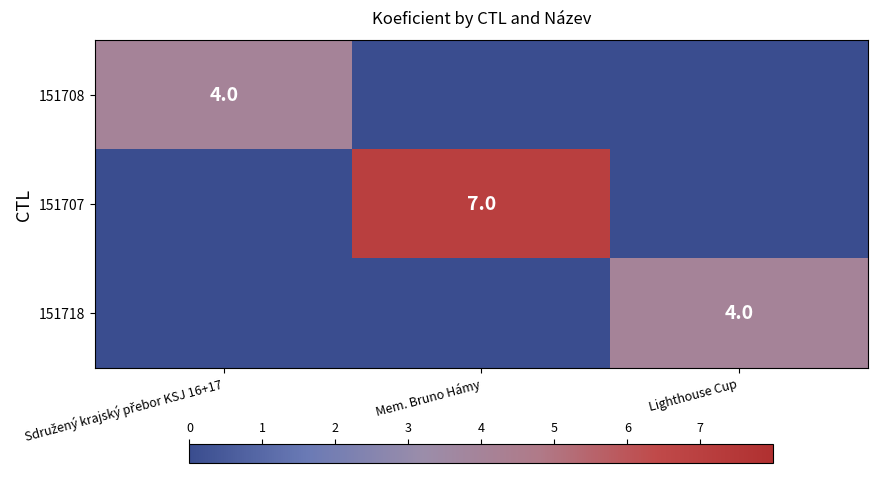

At which category is the sum across all series the highest?

Mem. Bruno Hámy